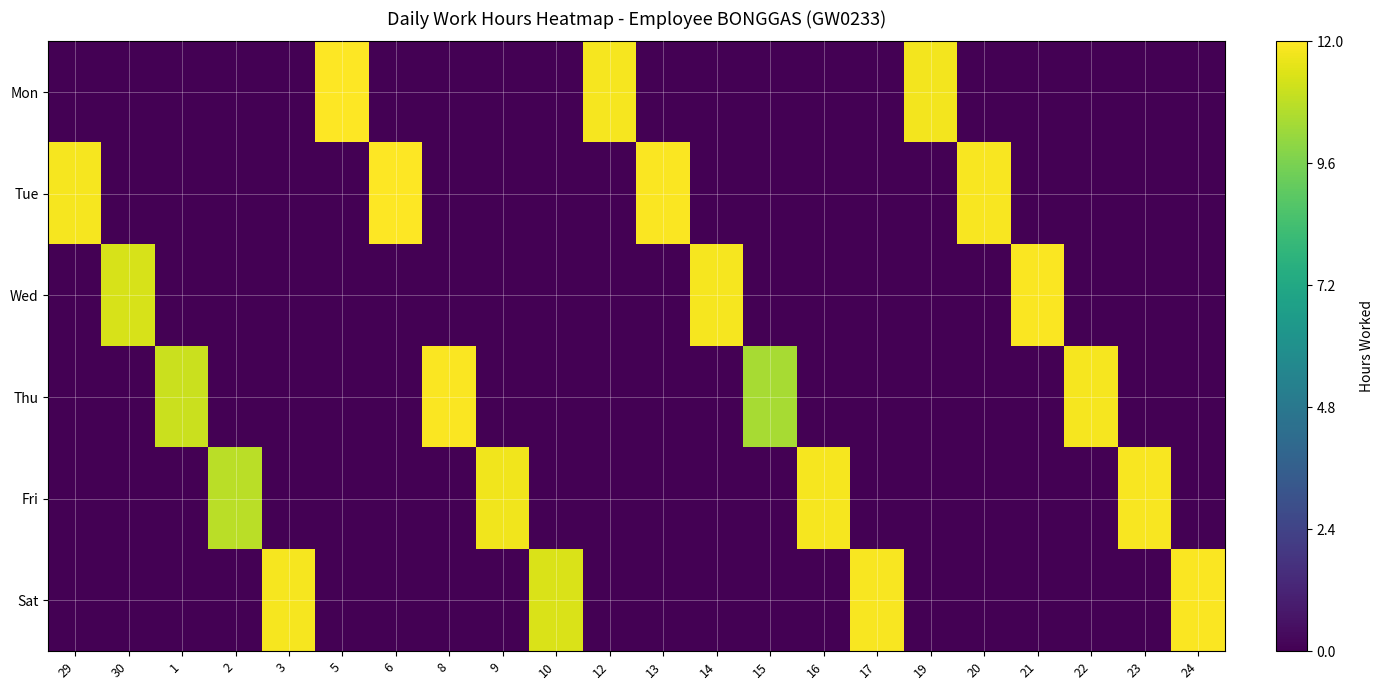

At which category is the sum across all series the highest?

5